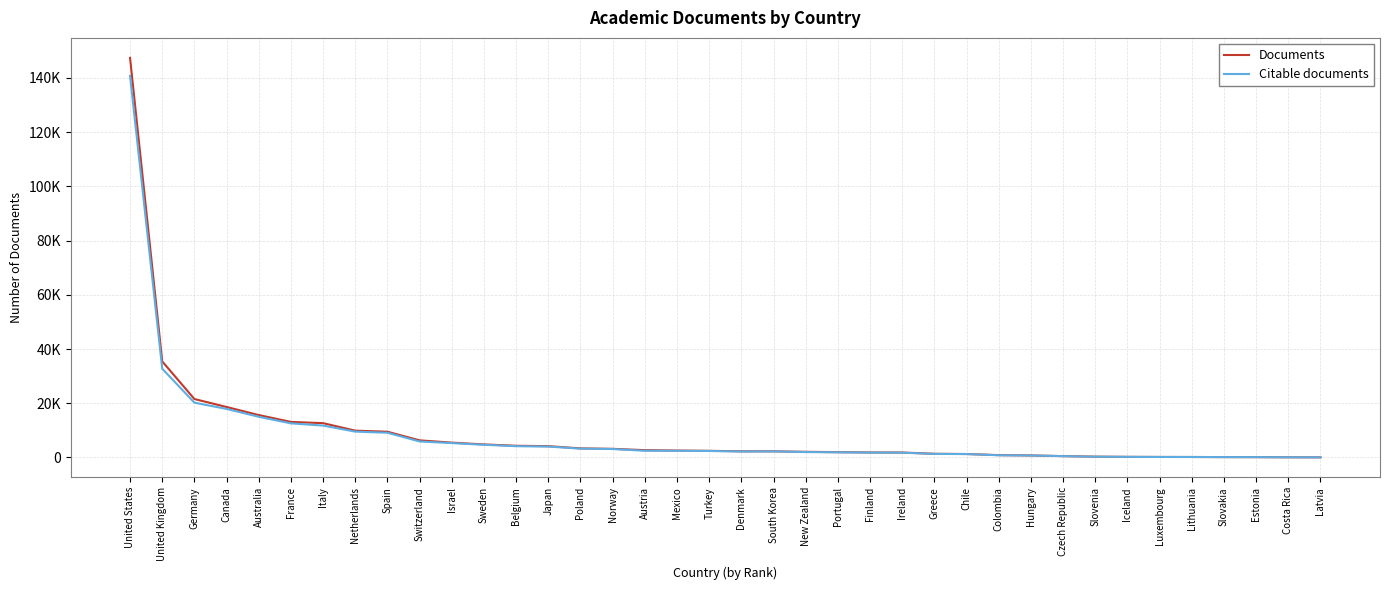

What is the spread (max minus min) of values at Luxembourg?

13